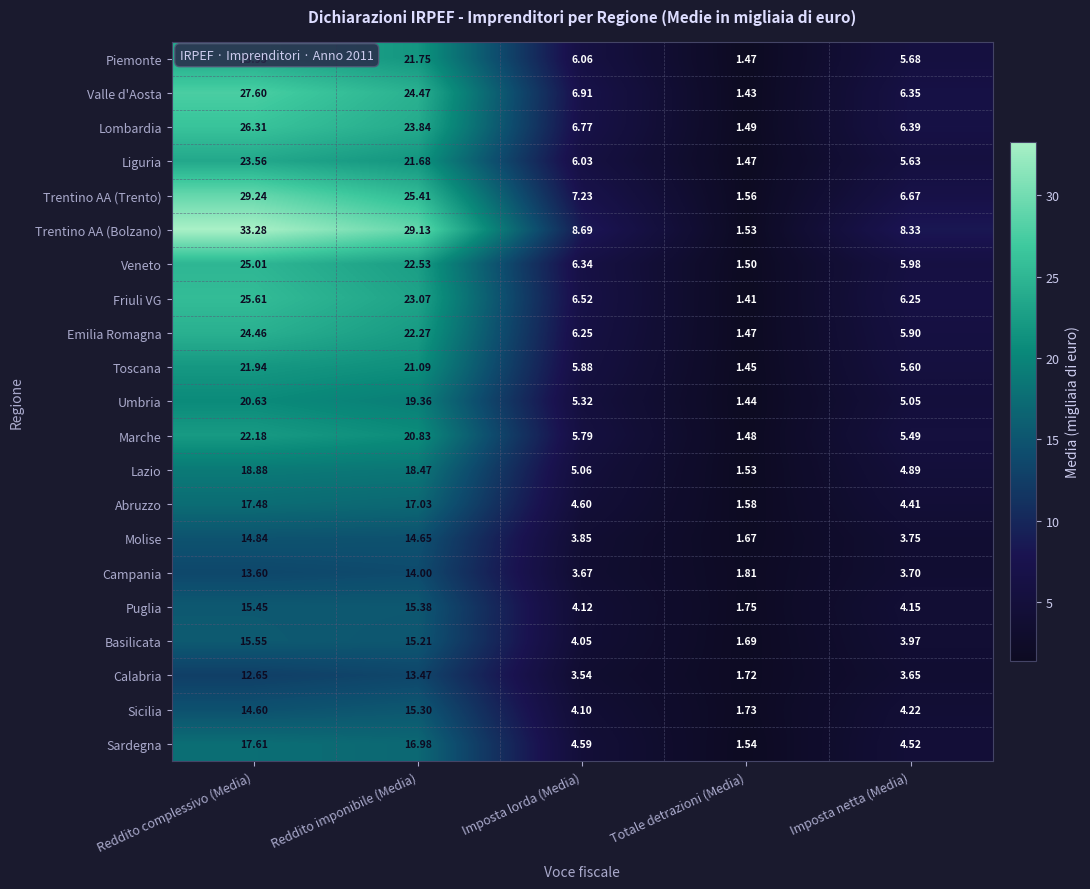

Where is Trentino AA (Bolzano) nearest to the value 17?

Imposta lorda (Media)